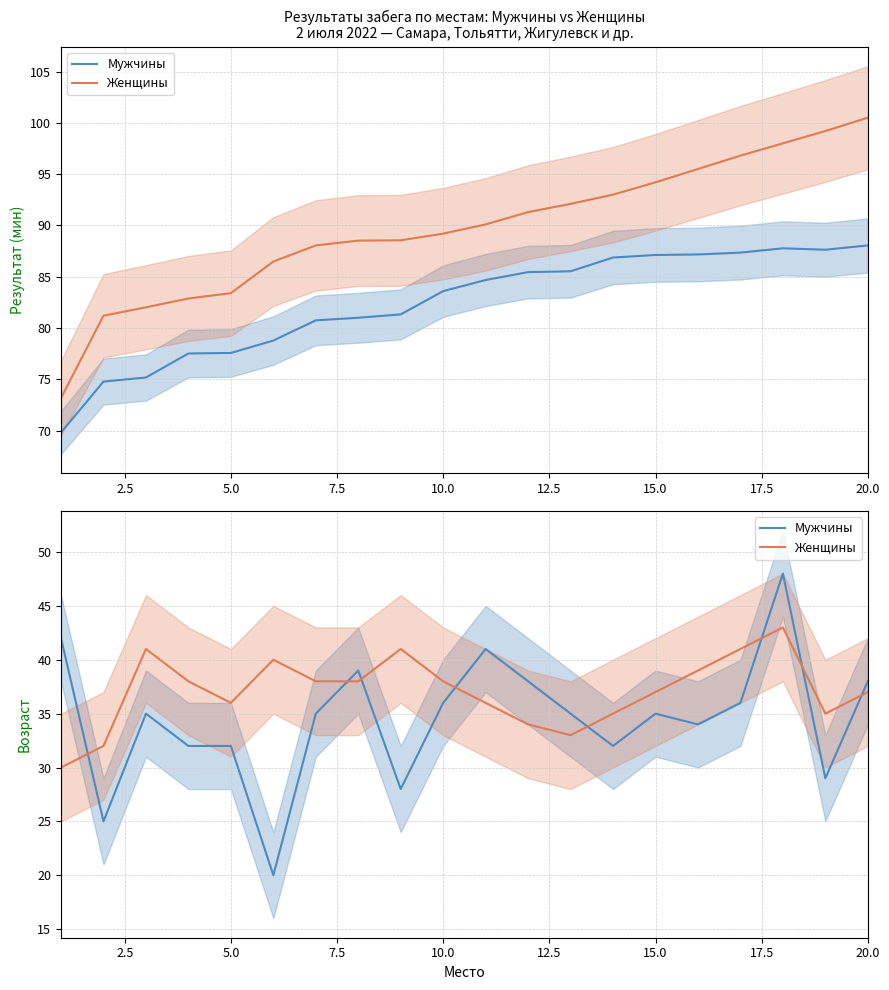

What is the maximum value for Женщины?

43